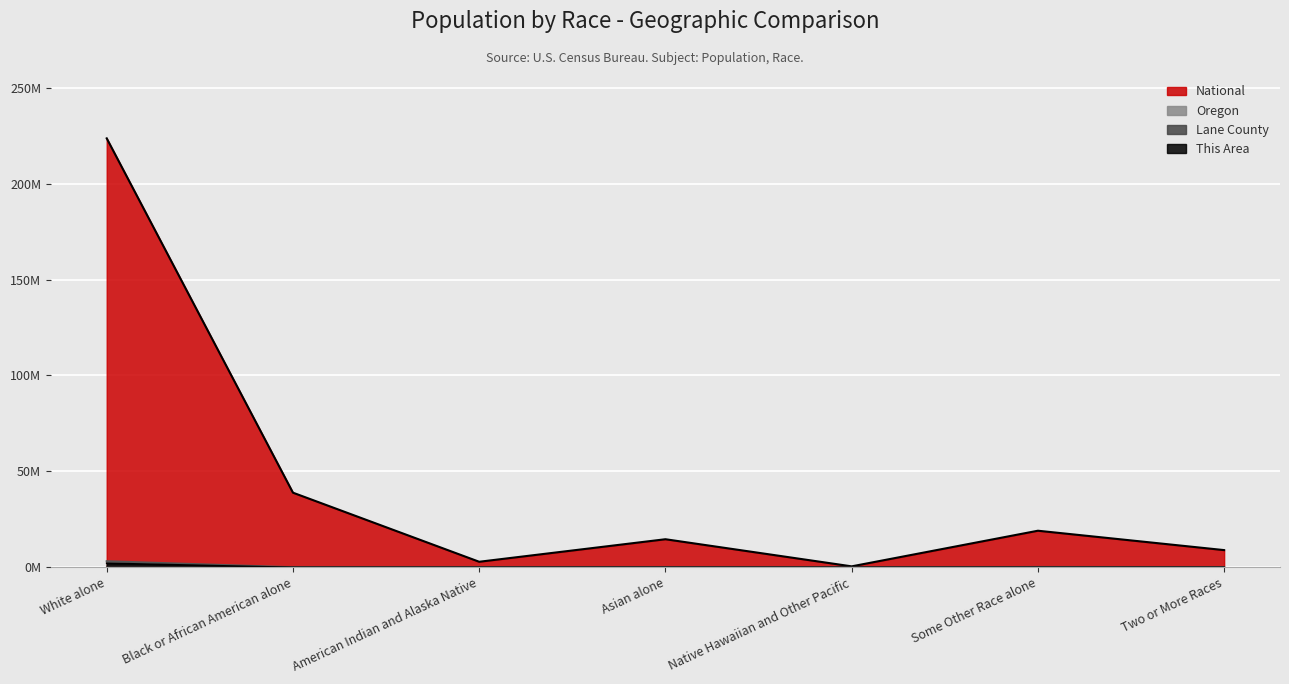

At which category does the chart reach its peak across all series?

White alone